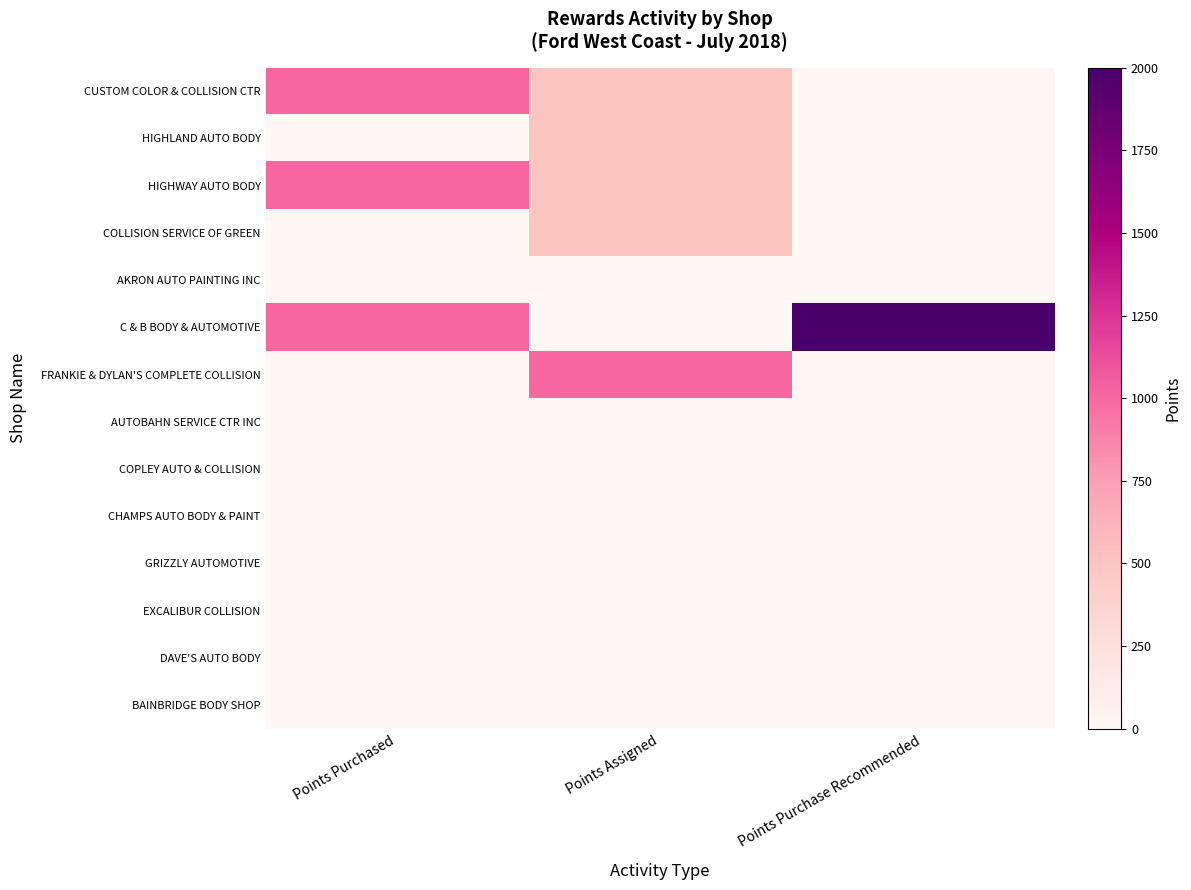

Which series has the largest total across all categories?

C & B BODY & AUTOMOTIVE